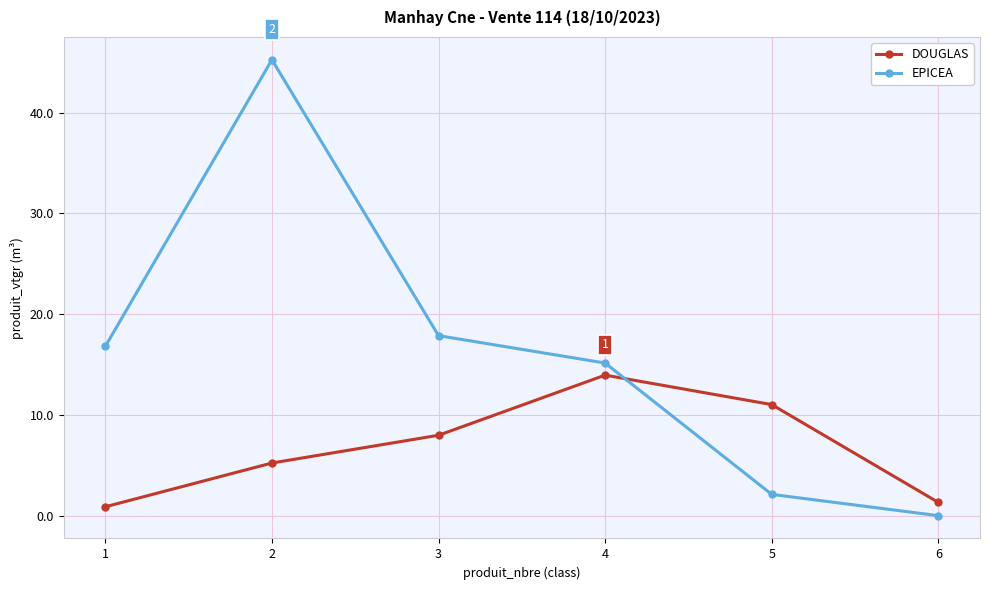

What is the difference between the highest and lowest values at 6?

1.3